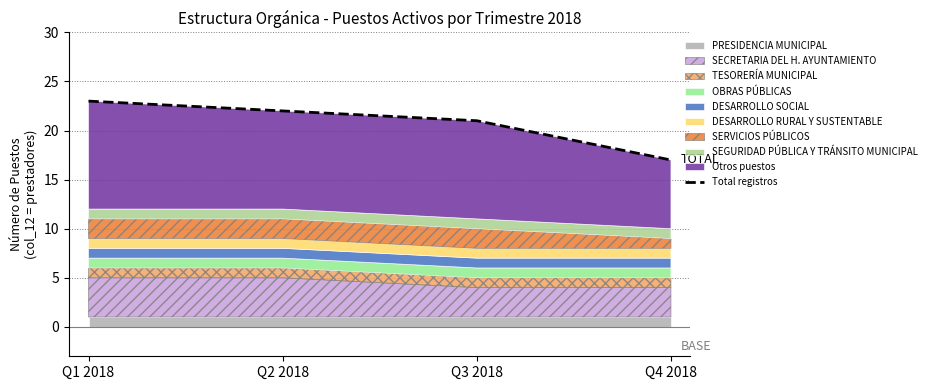

What value does the data have at Q2 2018?

22